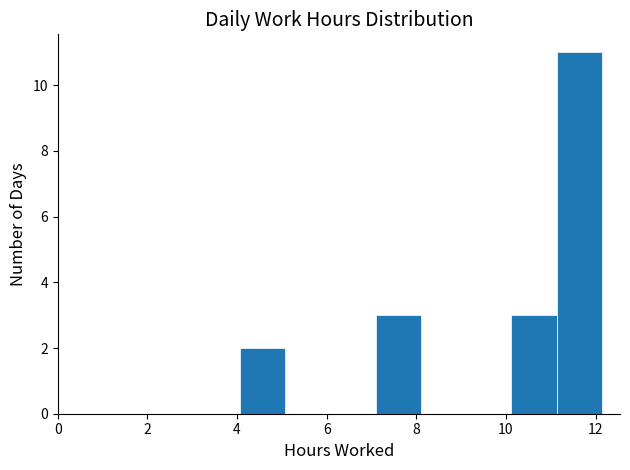

How tall is the bar that spans 7.0 to 8.2 on the x-axis? Neither the bar edges nor the heights are printed on the chart, so give them approximately, as read against the axes.

3